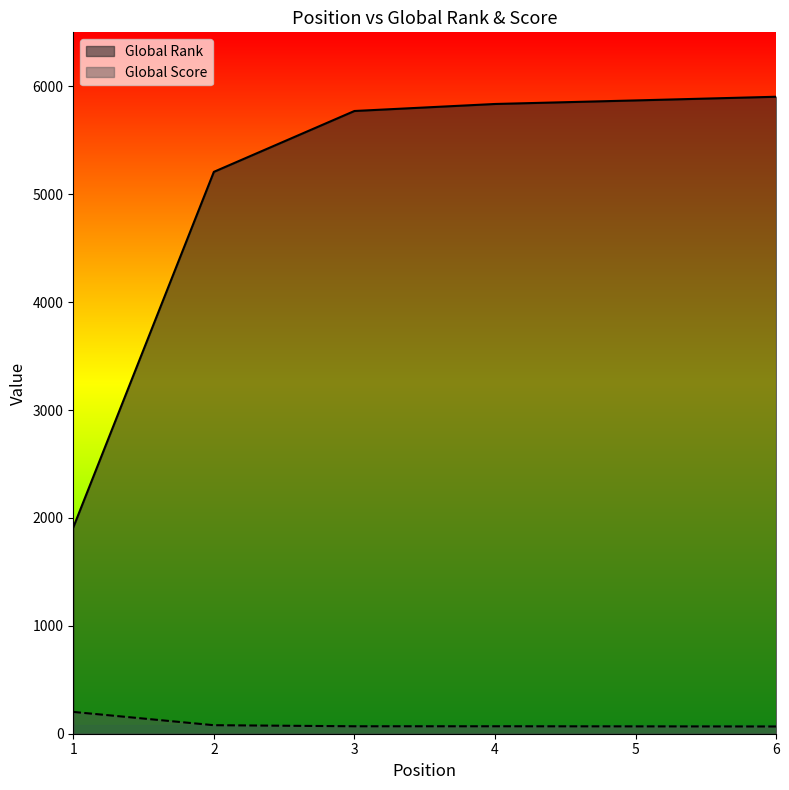

Which series has the largest total across all categories?

Global Rank